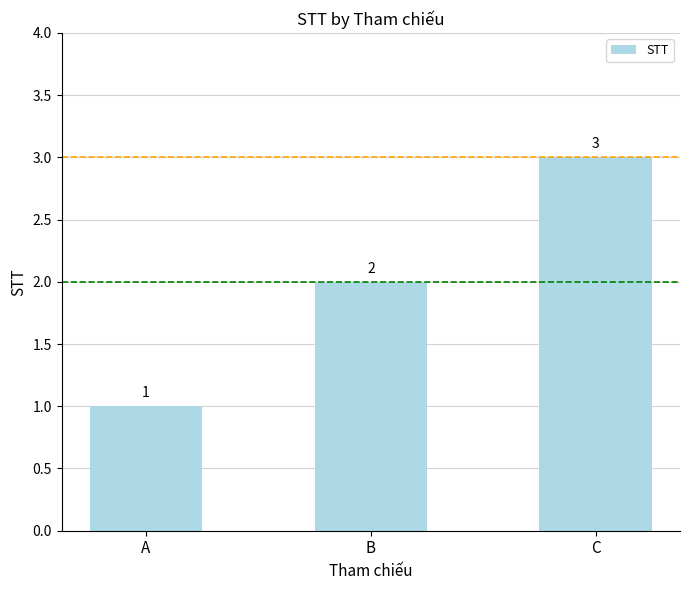

How many data points are less than 2?

1